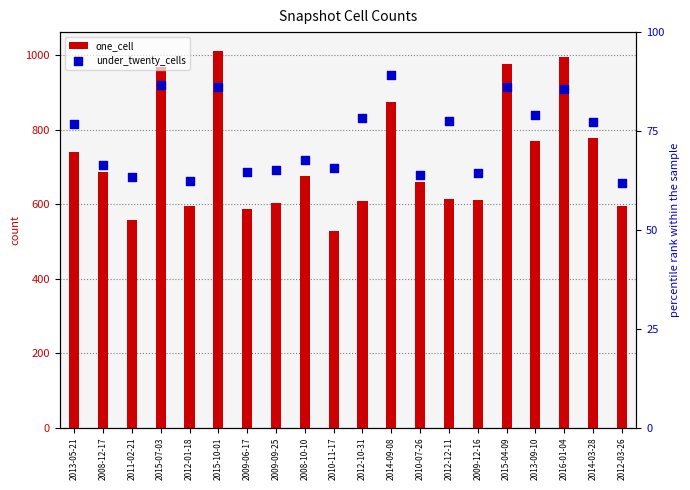

Which series has the largest total across all categories?

one_cell